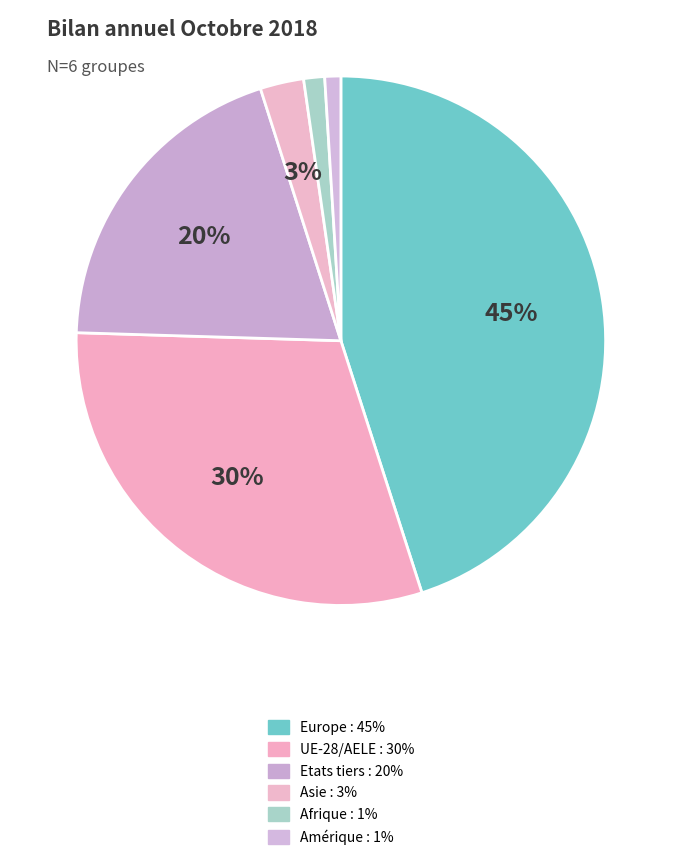

Count the number of slices in the pie.

6